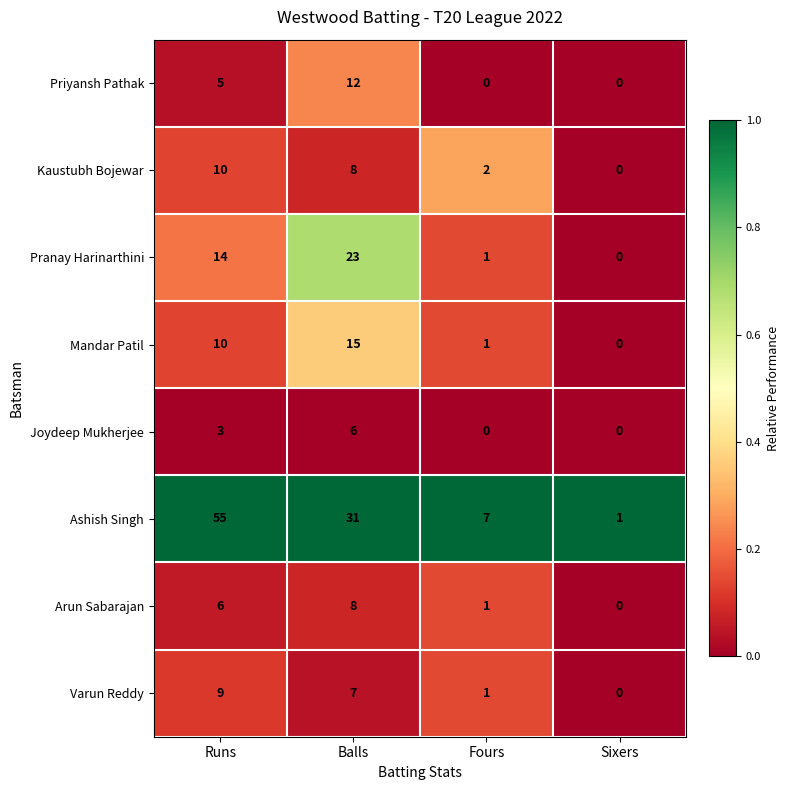

What is the average value of the Priyansh Pathak series?

4